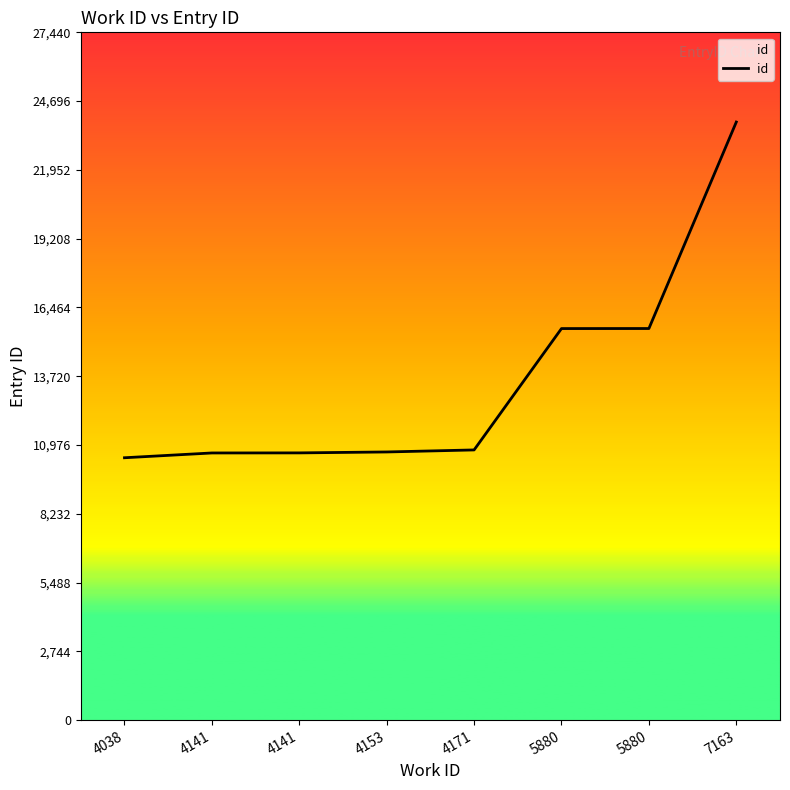

What is the sum of the values at 7163 and 4141?

34519